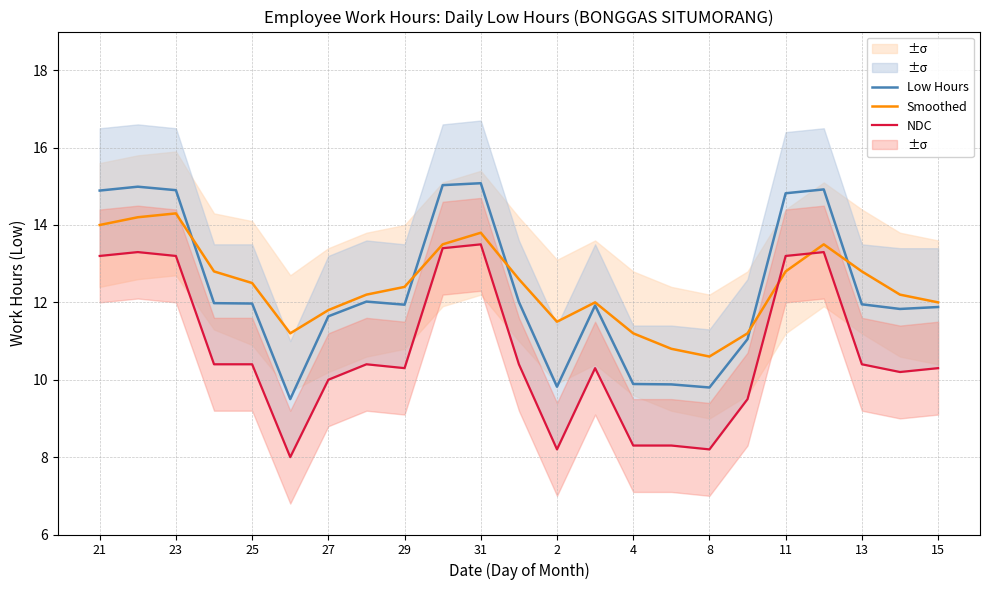

What is the highest value of the Low Hours series?

15.1